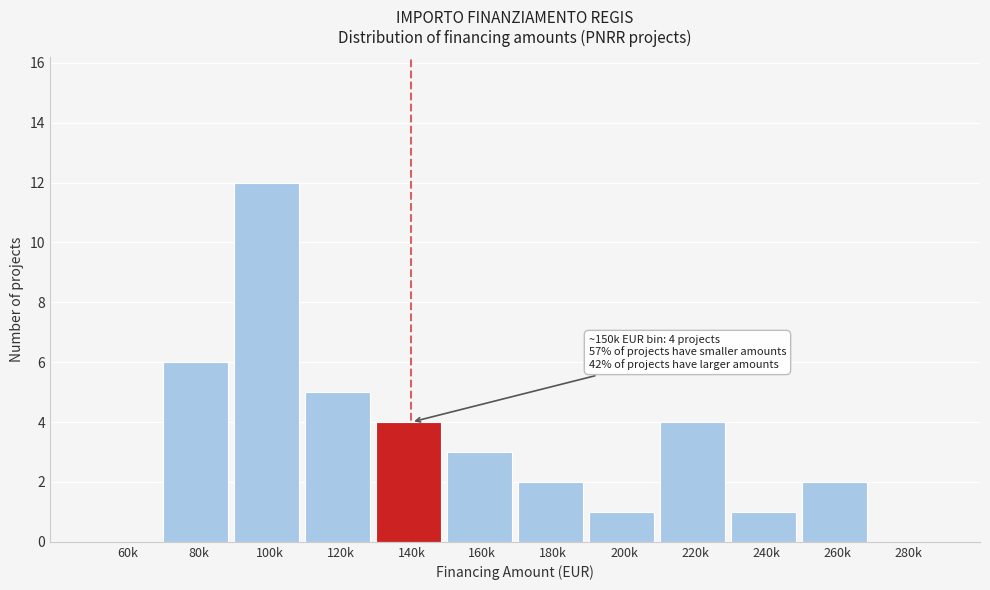

Reading left to right, list all the values displayed in this chart.

60k=0	80k=6	100k=12	120k=5	140k=4	160k=3	180k=2	200k=1	220k=4	240k=1	260k=2	280k=0